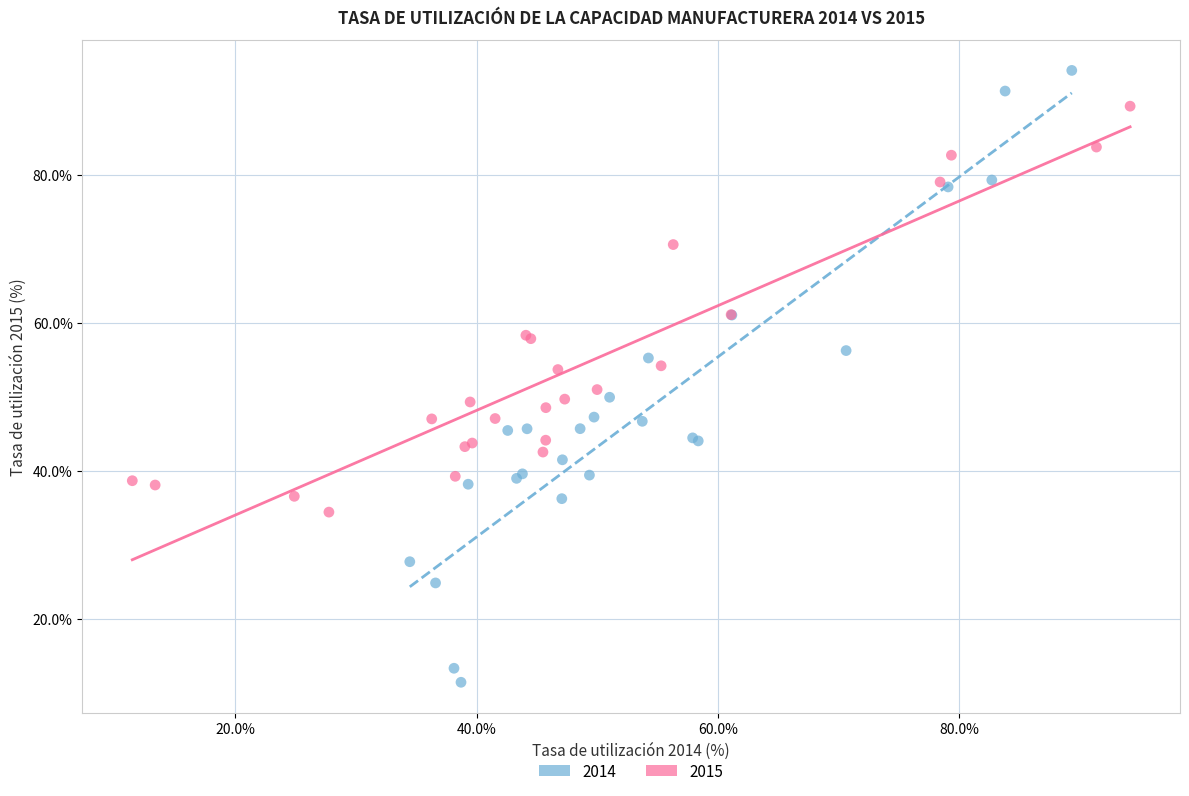

Which series contains the lowest Y value?

2014